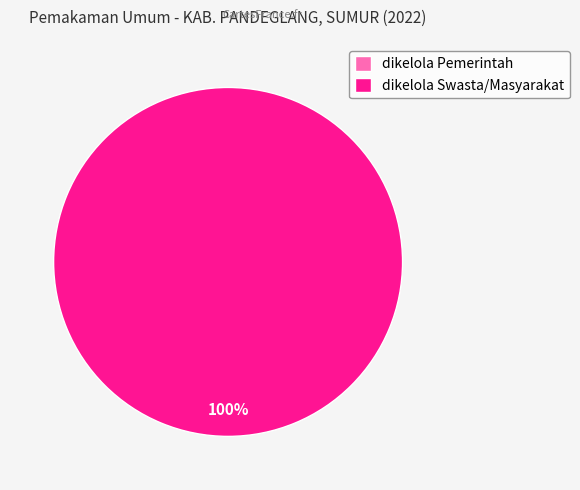

What is the largest slice in the pie chart?

dikelola Swasta/Masyarakat